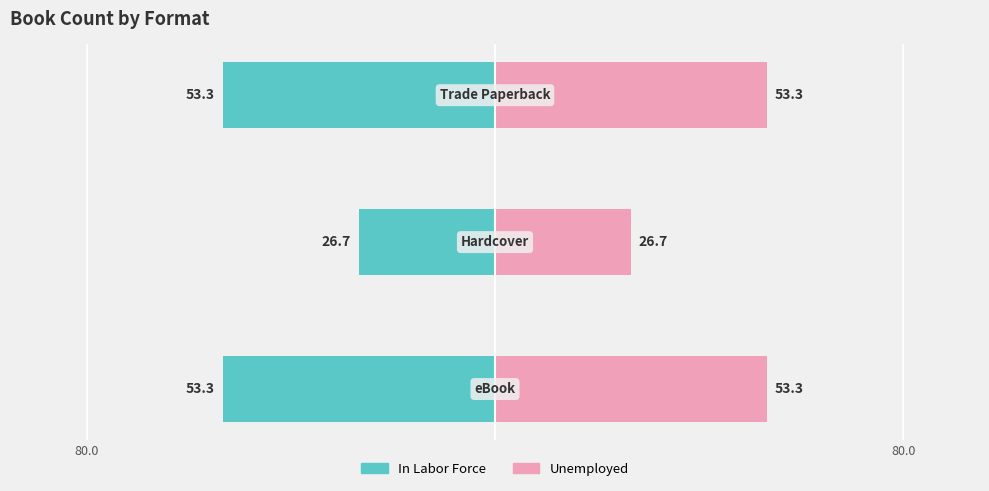

How many groups of bars are there?

3